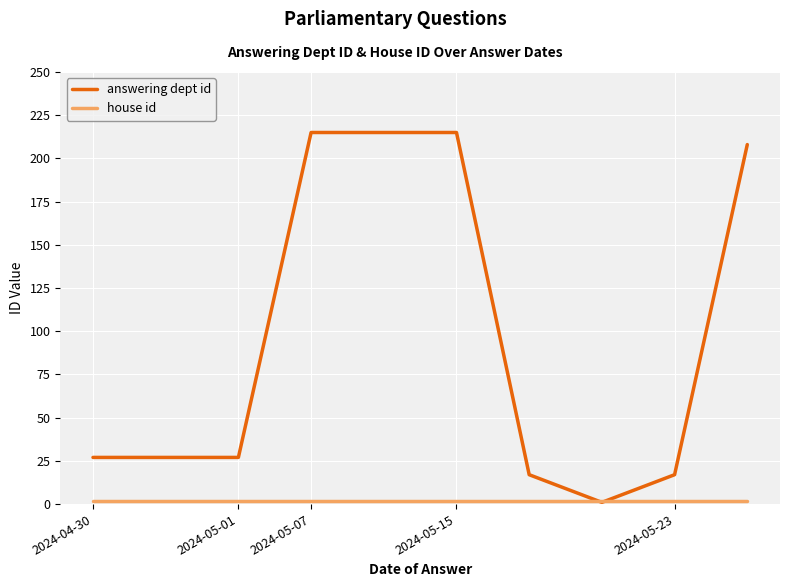

Which series has the widest spread of values?

answering dept id